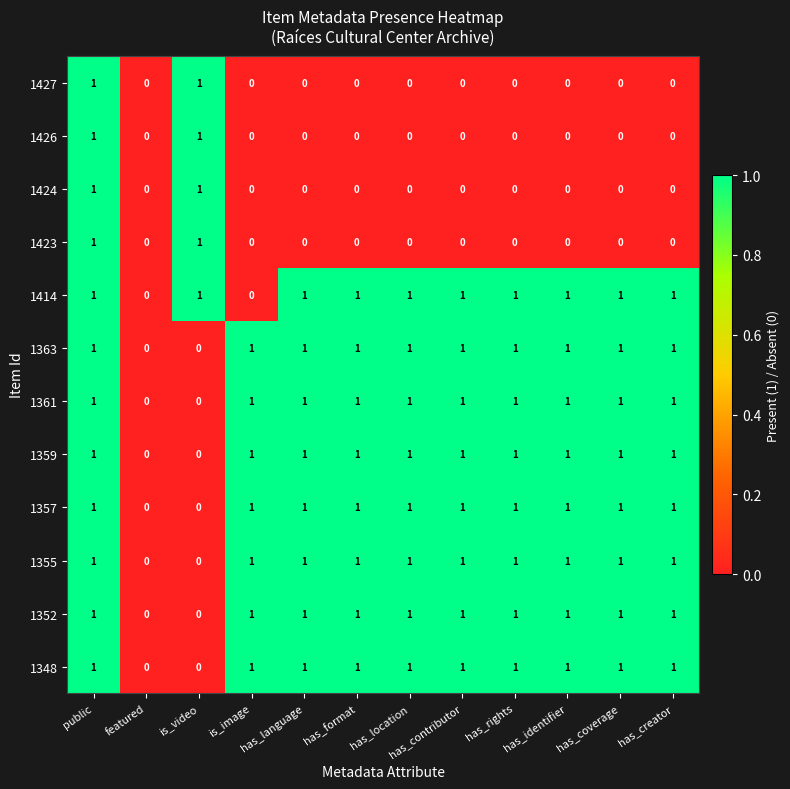

True or false: 1361 has a value of 0 at has_language.

False